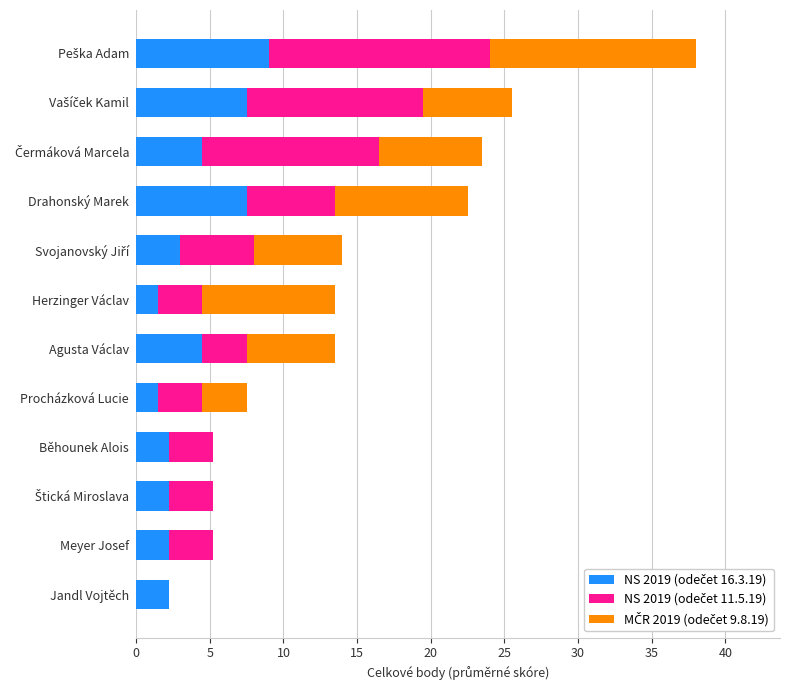

What is the total value across all series at Agusta Václav?

13.5